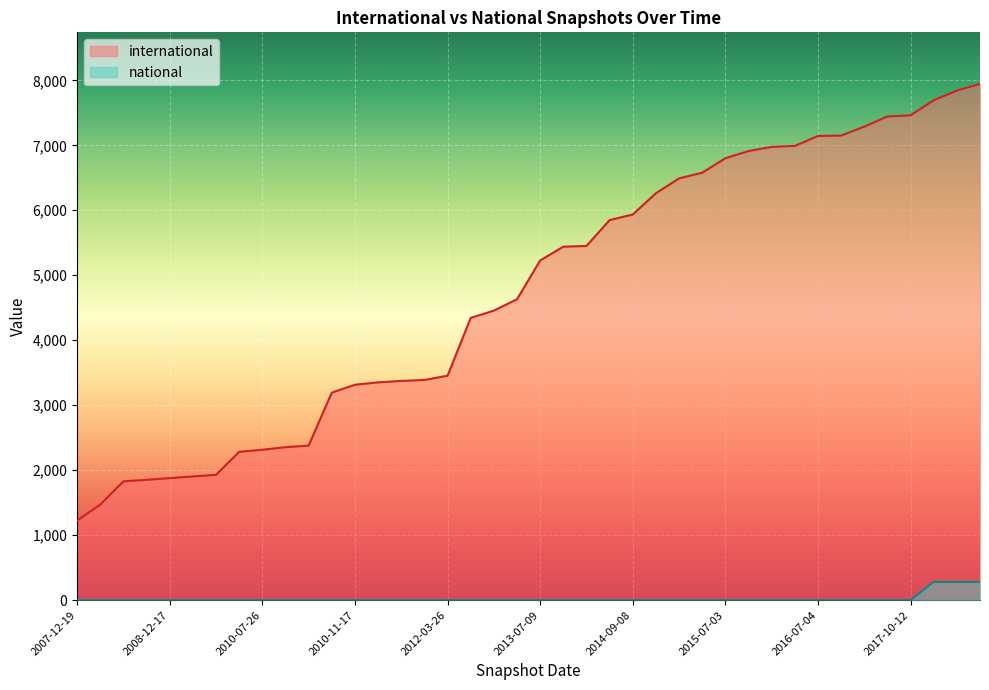

Reading left to right, list all the values displayed in this chart.

international: 1225	1471	1829	1852	1878	1904	1929	2283	2315	2354	2379	3194	3315	3352	3374	3389	3454	4344	4456	4631	5228	5440	5451	5849	5935	6262	6491	6578	6801	6911	6976	6990	7143	7150	7287	7443	7461	7693	7842	7944
national: 0	0	0	0	0	0	0	0	0	0	0	0	0	0	0	0	0	0	0	0	0	0	0	0	0	0	0	0	0	0	0	0	0	0	0	0	0	280	280	280